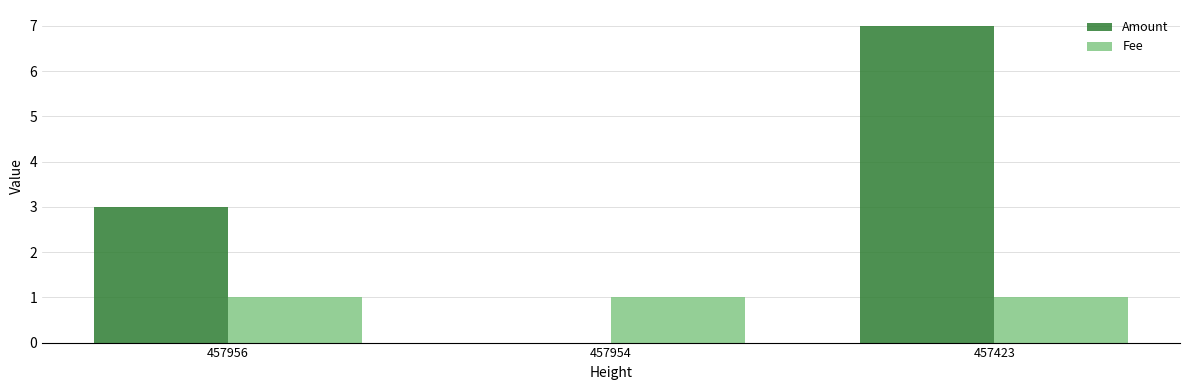

Between 457956 and 457954, which series saw the biggest shift?

Amount